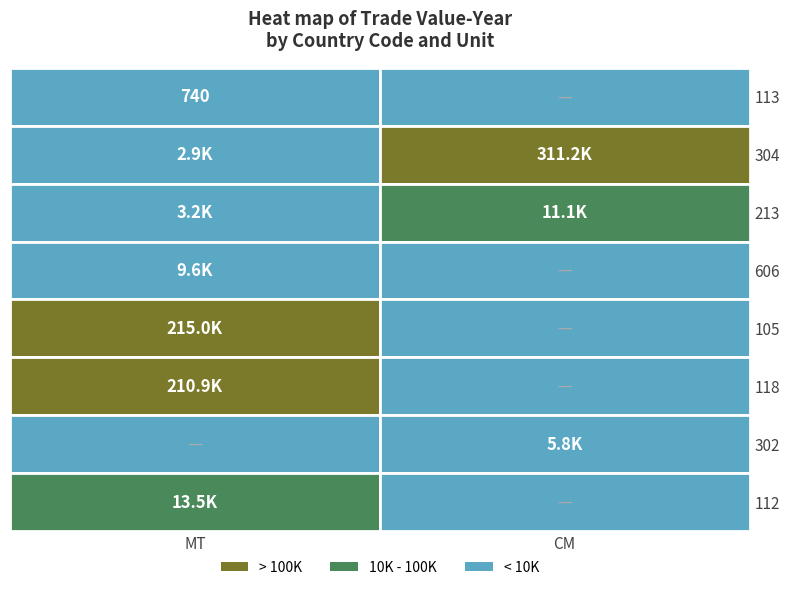

Reading right to left, extract all data points from this chart.

113: 0	740
304: 311168	2871
213: 11100	3189
606: 0	9615
105: 0	214983
118: 0	210905
302: 5788	0
112: 0	13459